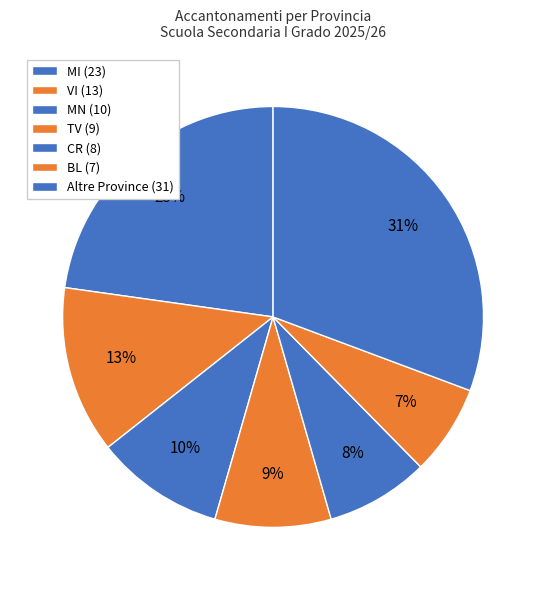

Count the number of slices in the pie.

7